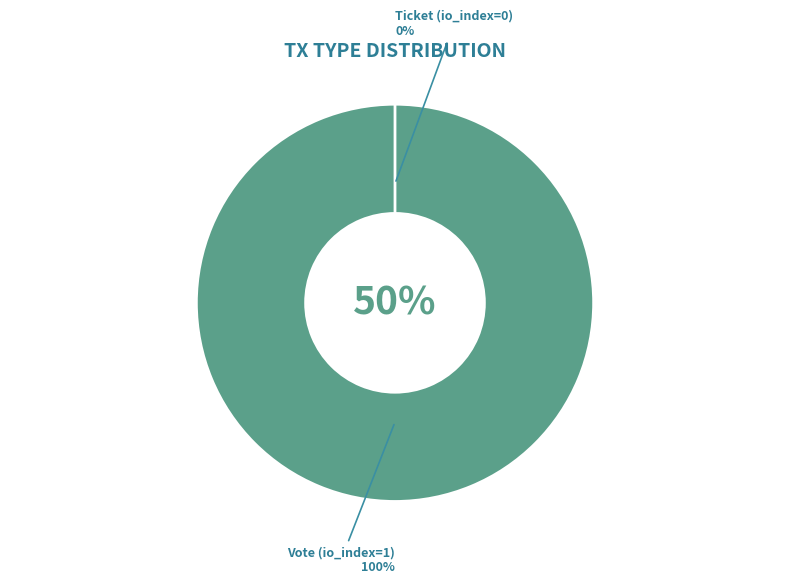

Which category has the biggest portion of the pie?

Vote (io_index=1)